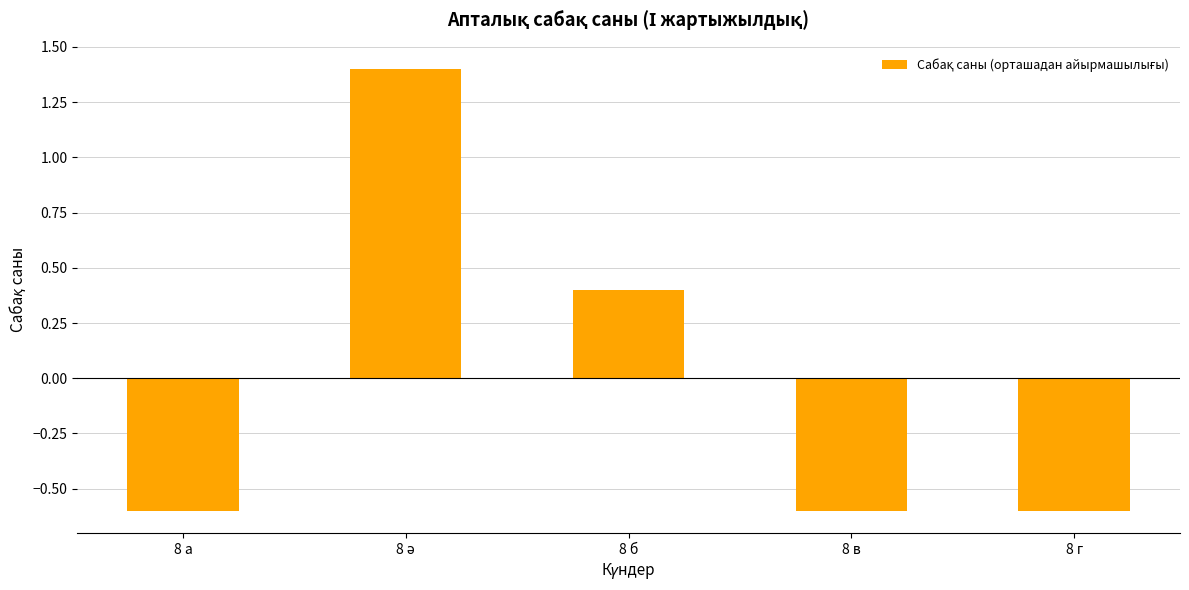

What position from the left is 8 г?

5